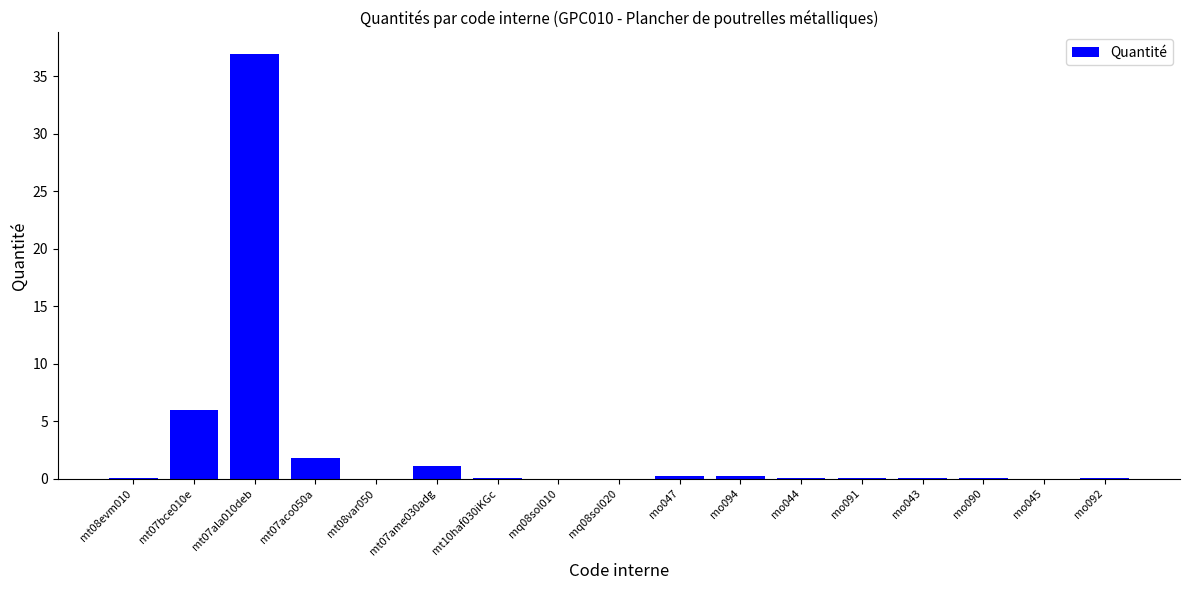

True or false: the data shows 0.2 at mo094.

True